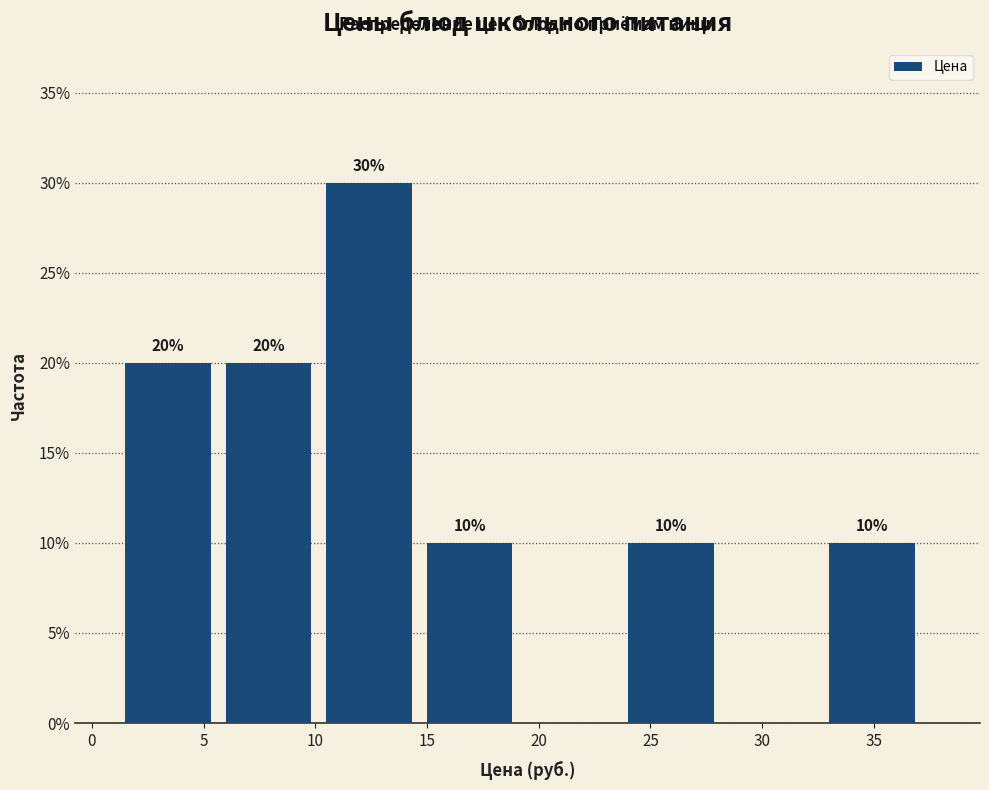

Over which range of the x-axis is the bar tallest?

10.5 to 15.0